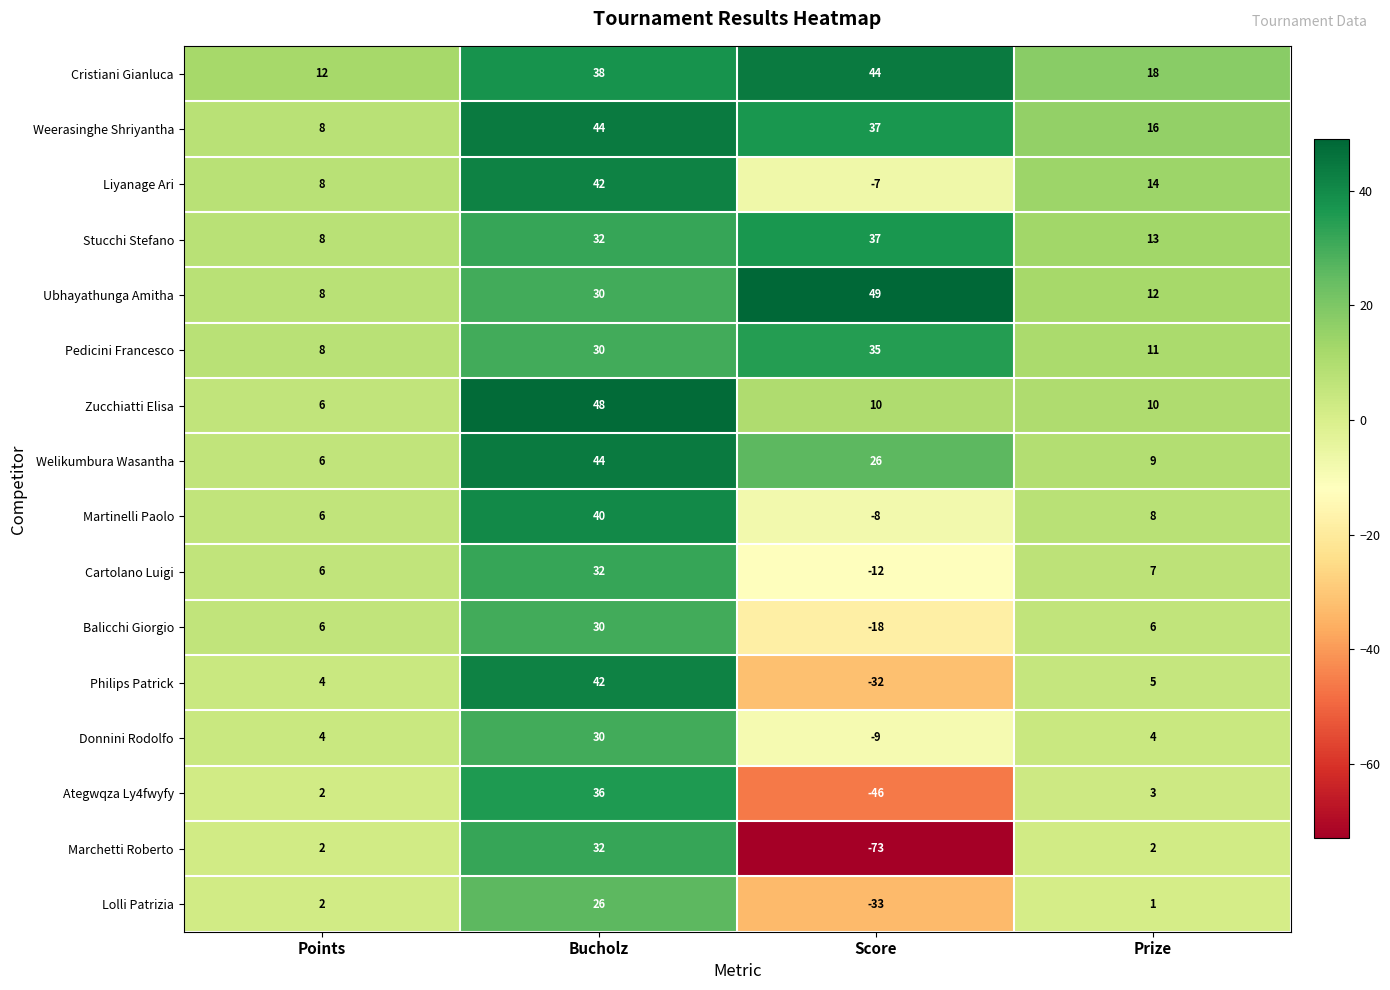

Which series has the largest total across all categories?

Cristiani Gianluca